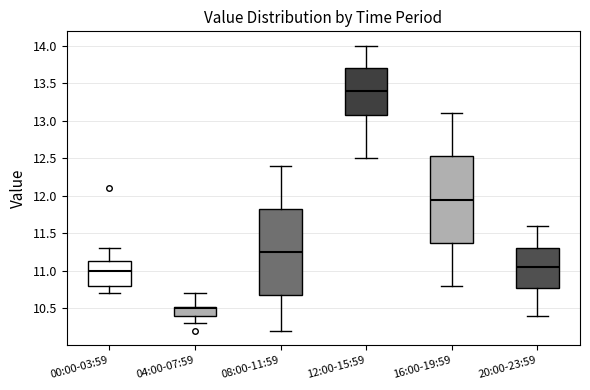

Which box's median line is the lowest?

04:00-07:59